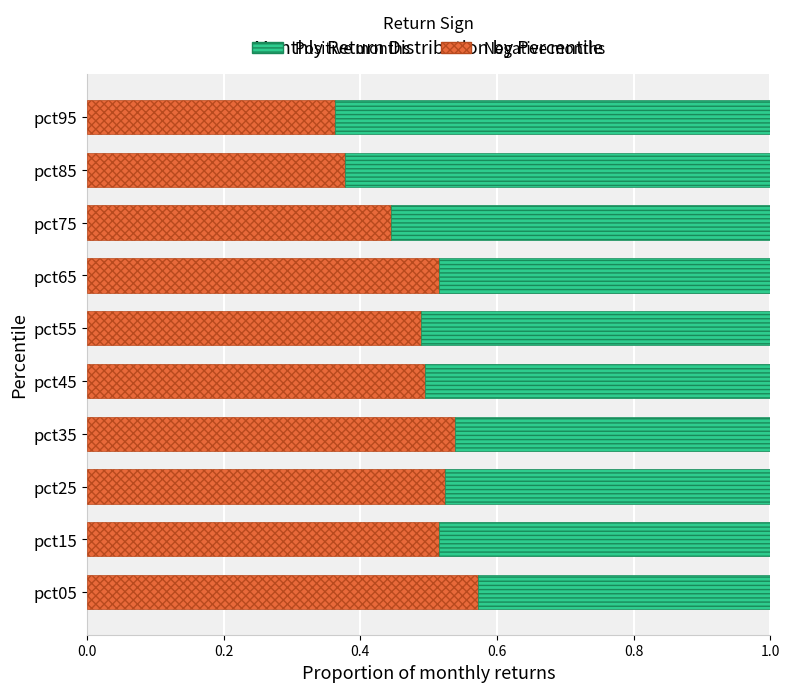

What is the sum of all Negative months values?

4.8